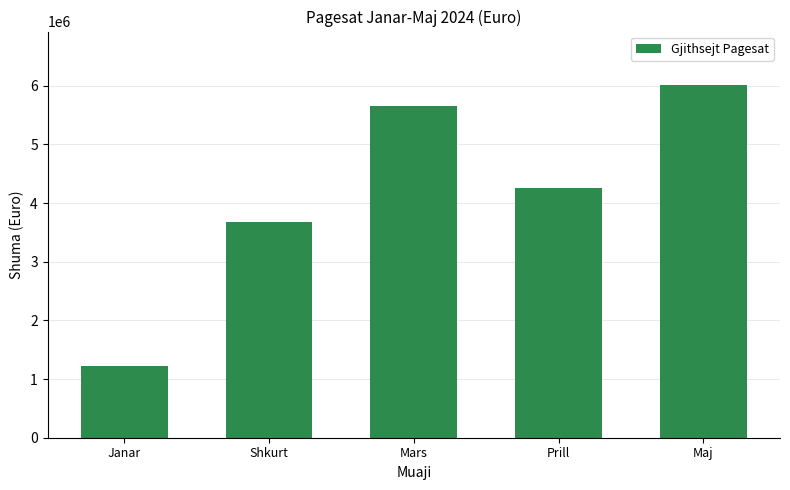

What is the maximum value shown in the chart?

6021153.4